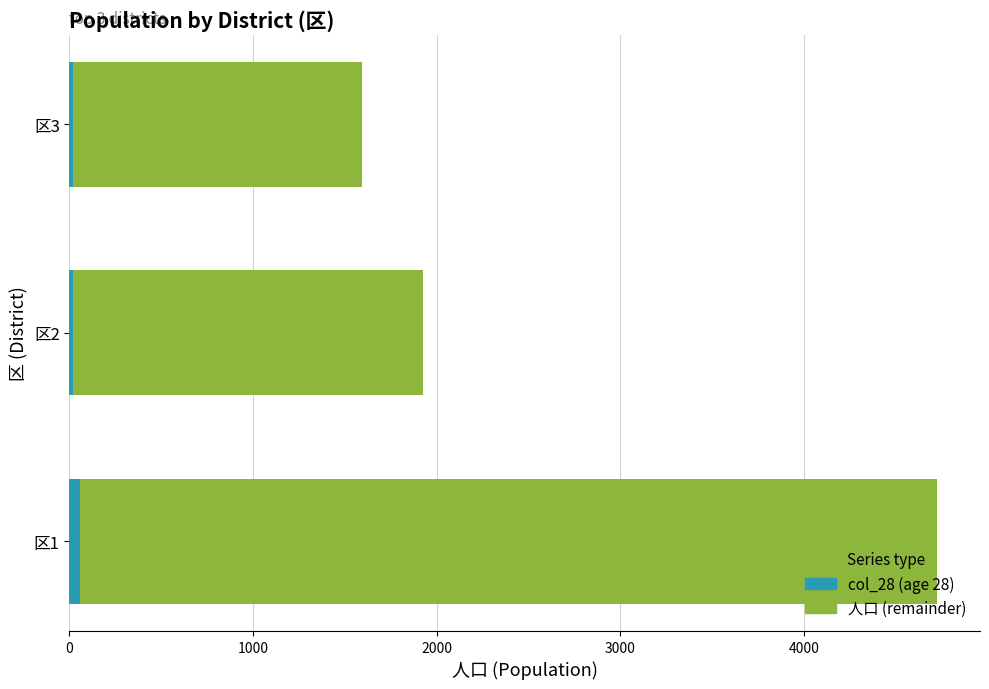

At which category is the sum across all series the highest?

区1